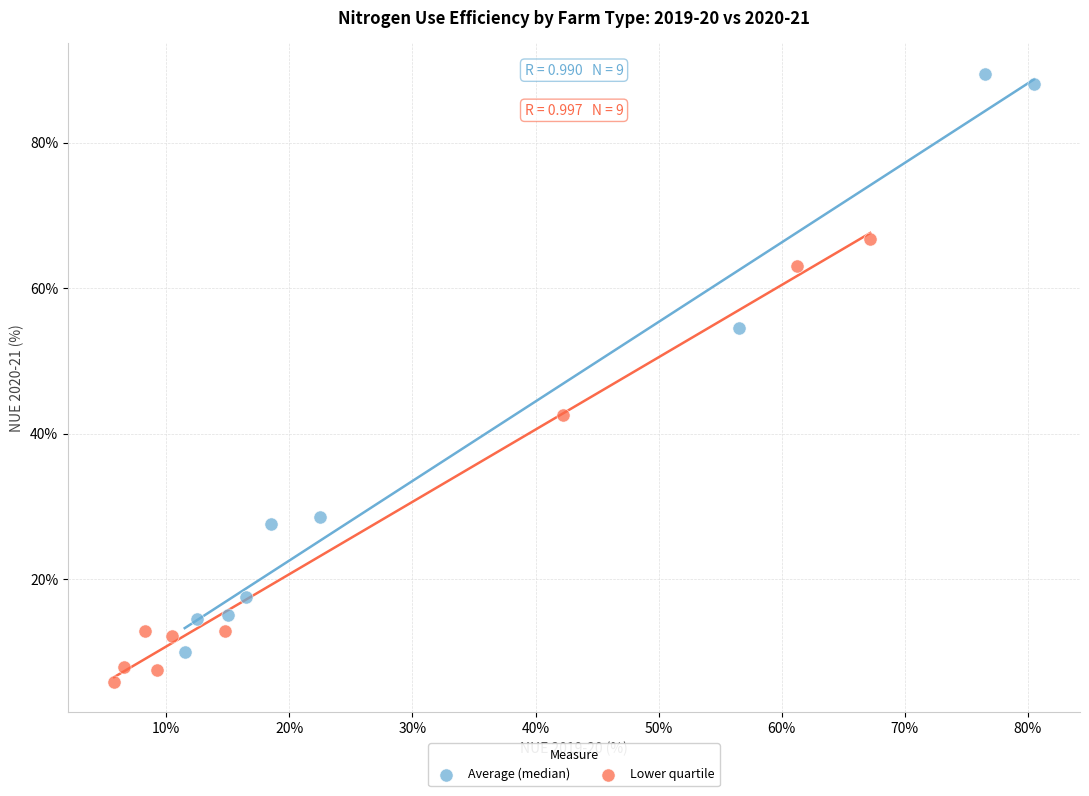

Which series contains the lowest Y value?

Lower quartile